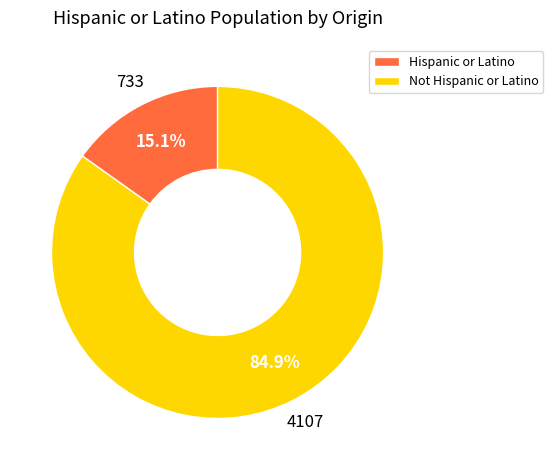

Rank the categories by value from lowest to highest.

Hispanic or Latino, Not Hispanic or Latino